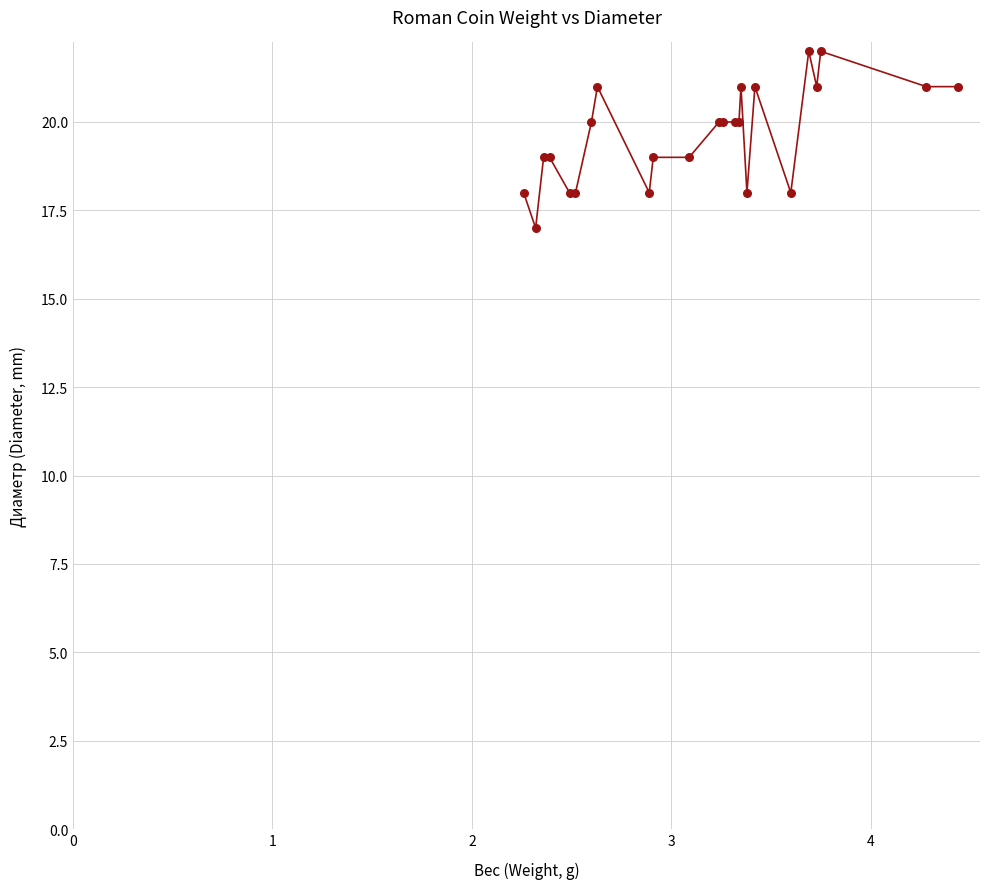

What is the greatest value displayed?

22